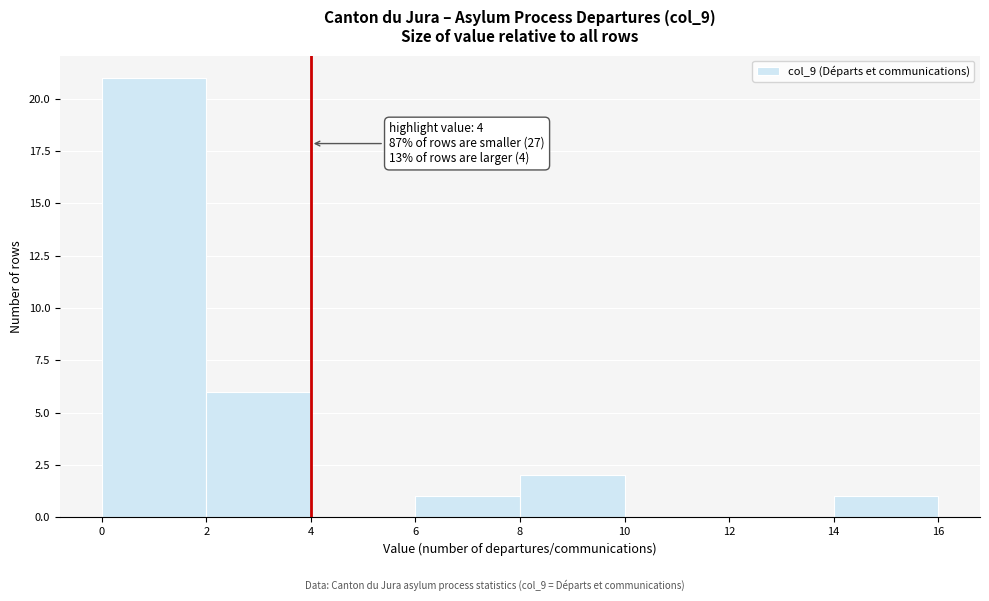

Over which range of the x-axis is the bar tallest?

0 to 2